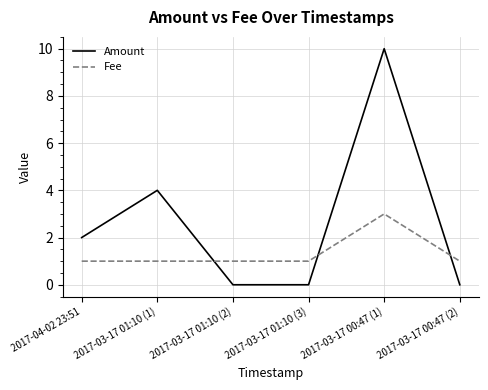

Where is Amount nearest to the value 5?

2017-03-17 01:10 (1)